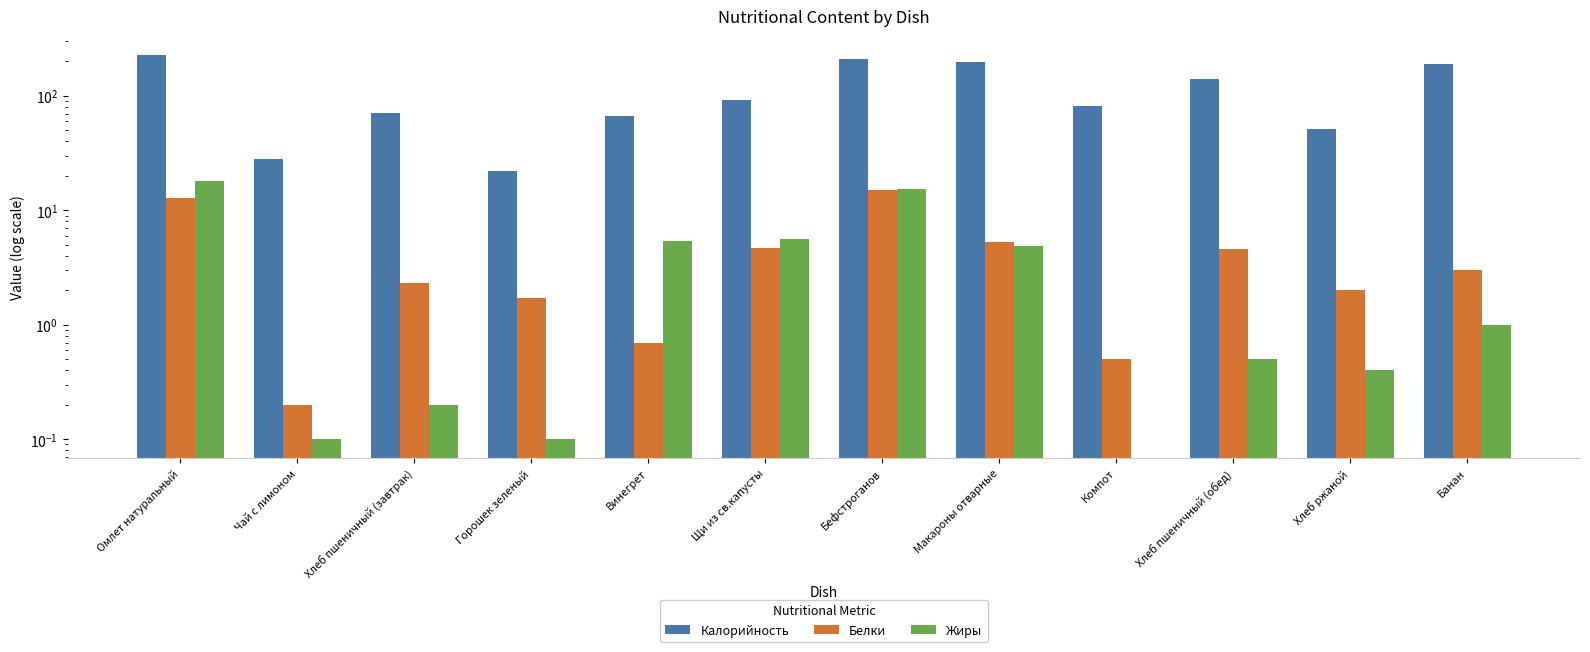

At which category does the chart reach its peak across all series?

Омлет натуральный